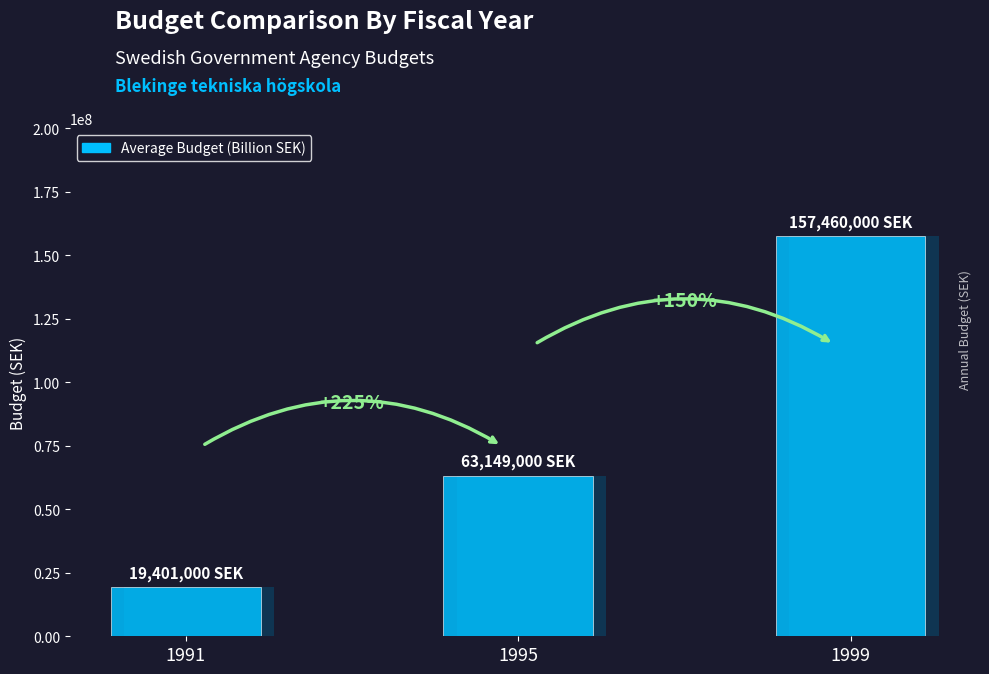

The value at 1999 is 157460000. True or false?

True